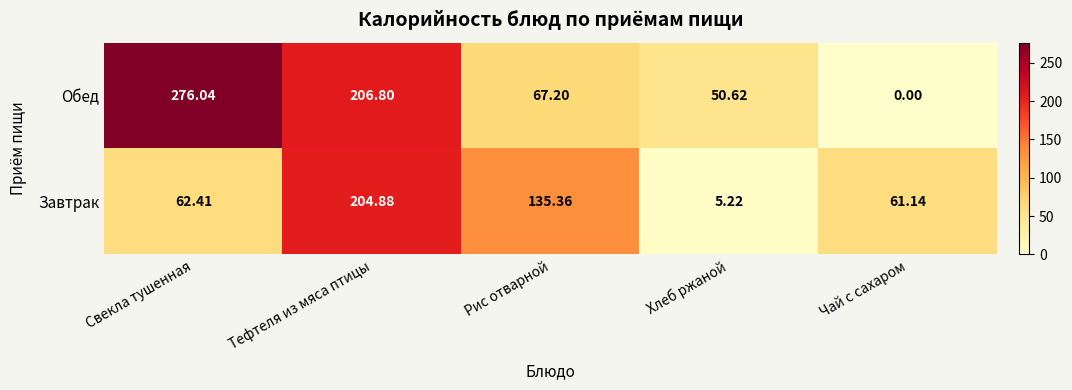

Rank the series at Чай с сахаром from highest to lowest value.

Завтрак, Обед